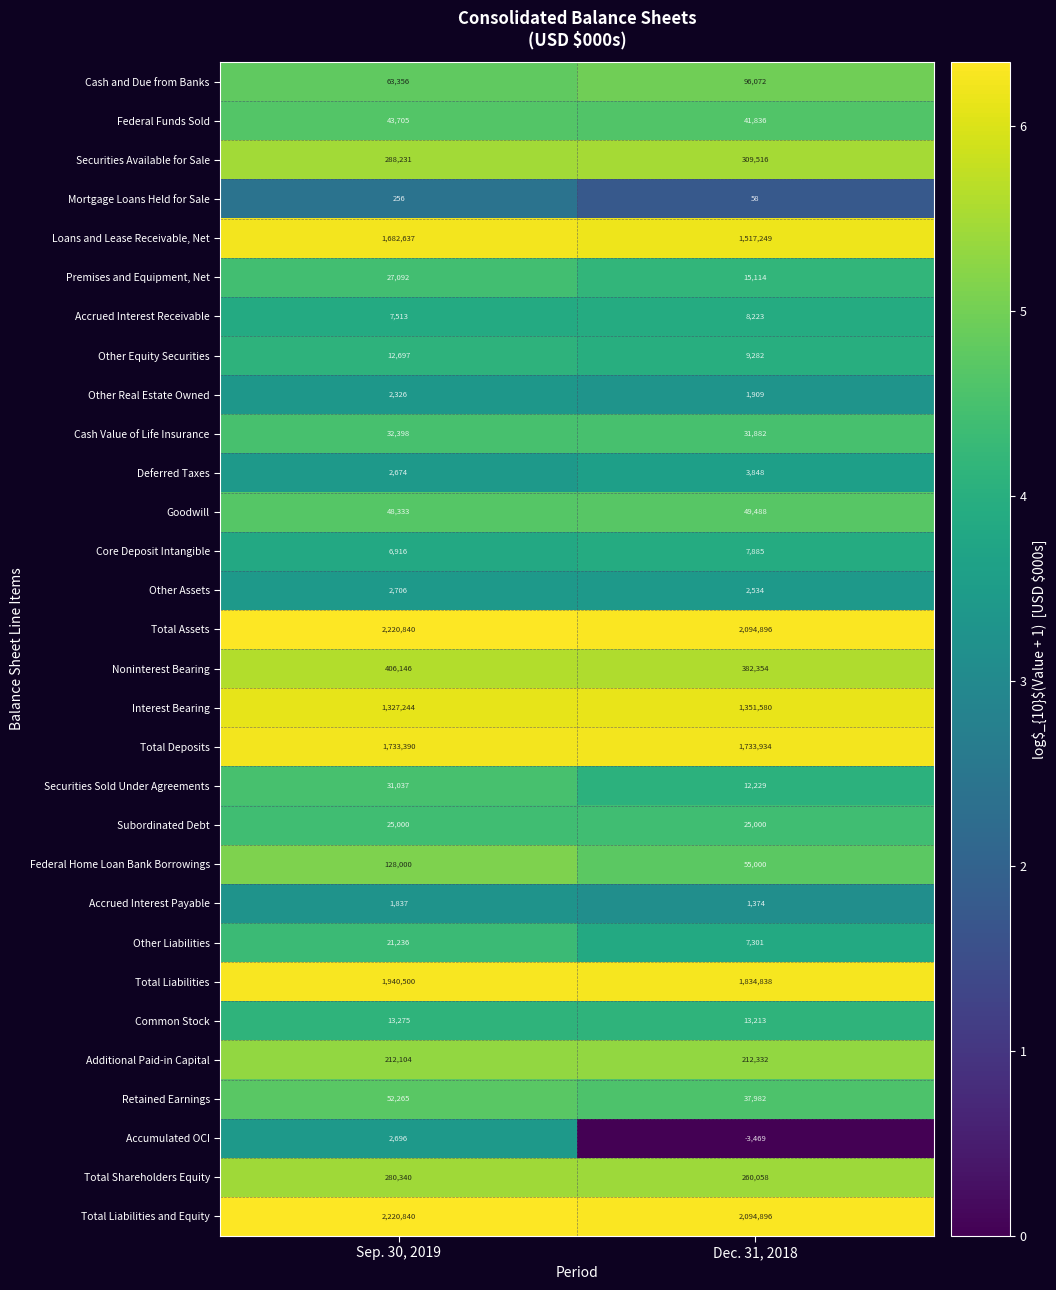

Which category has the highest value across all series?

Sep. 30, 2019